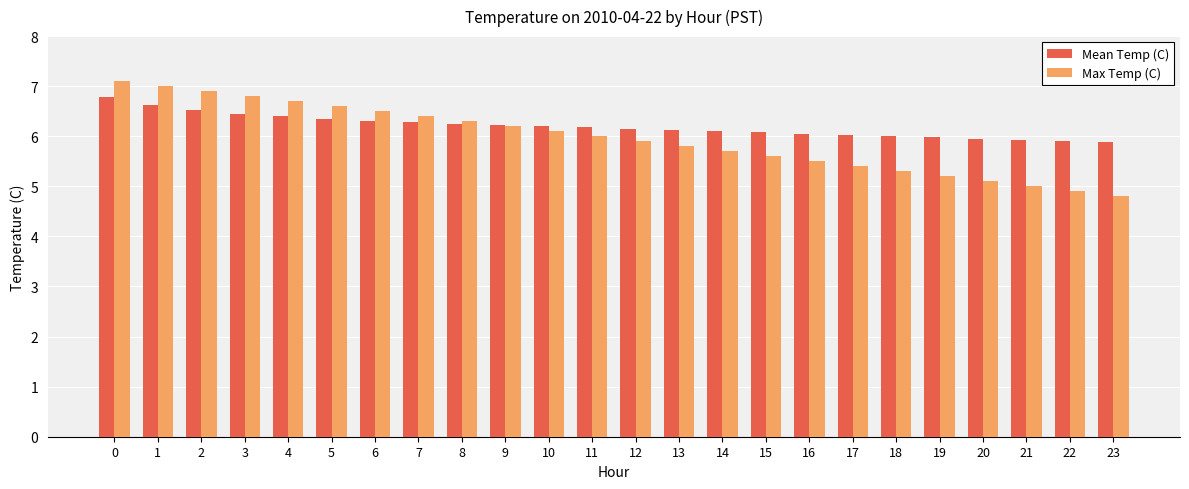

What is the greatest value displayed?

7.1